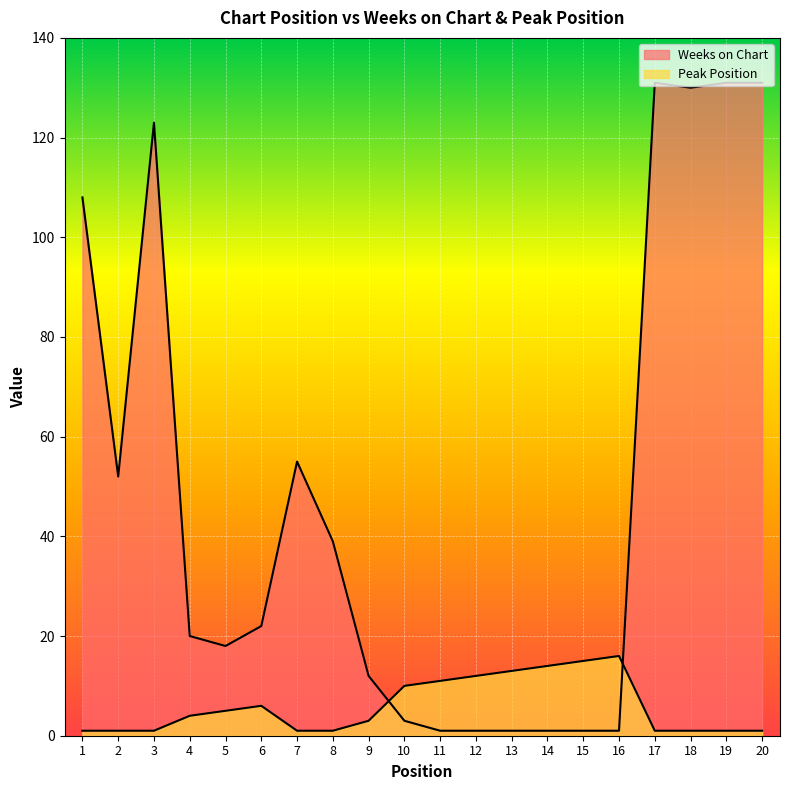

Which series has the largest total across all categories?

Weeks on Chart